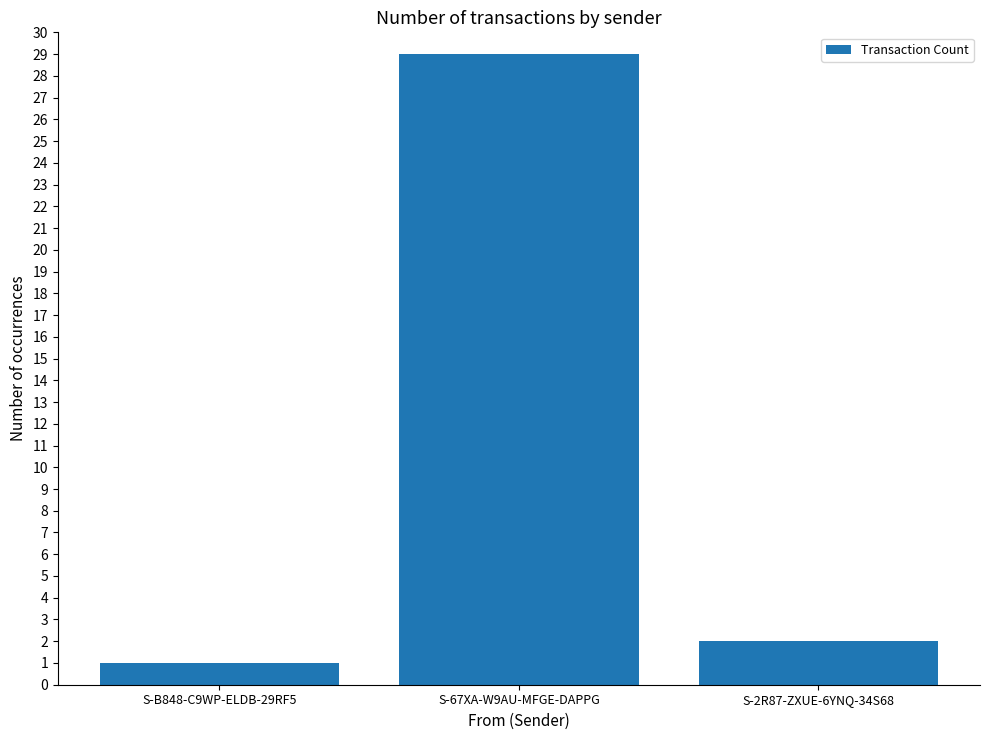

Which category has the lowest value across all series?

S-B848-C9WP-ELDB-29RF5